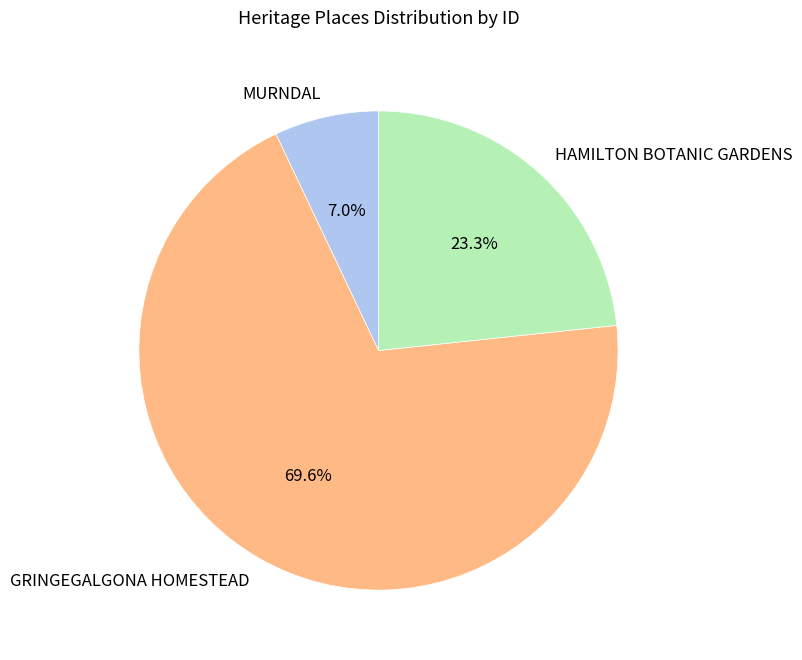

Does any single category account for the majority?

Yes